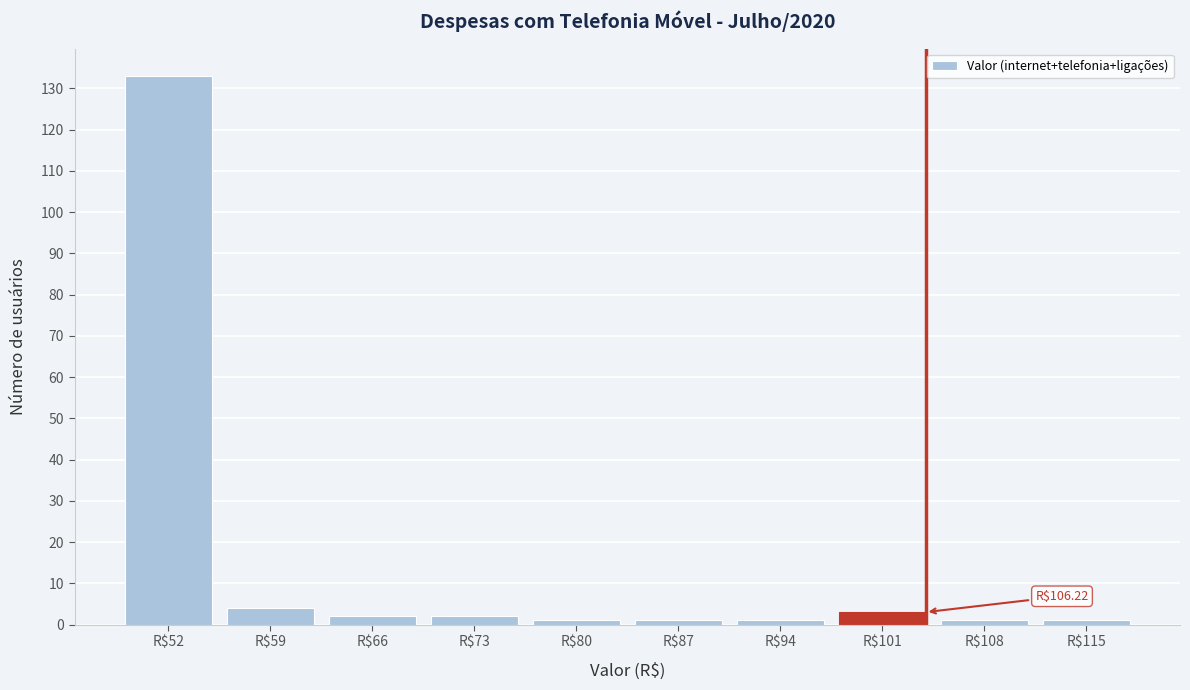

Reading left to right, transcribe all the data shown in this chart.

133	4	2	2	1	1	1	3	1	1